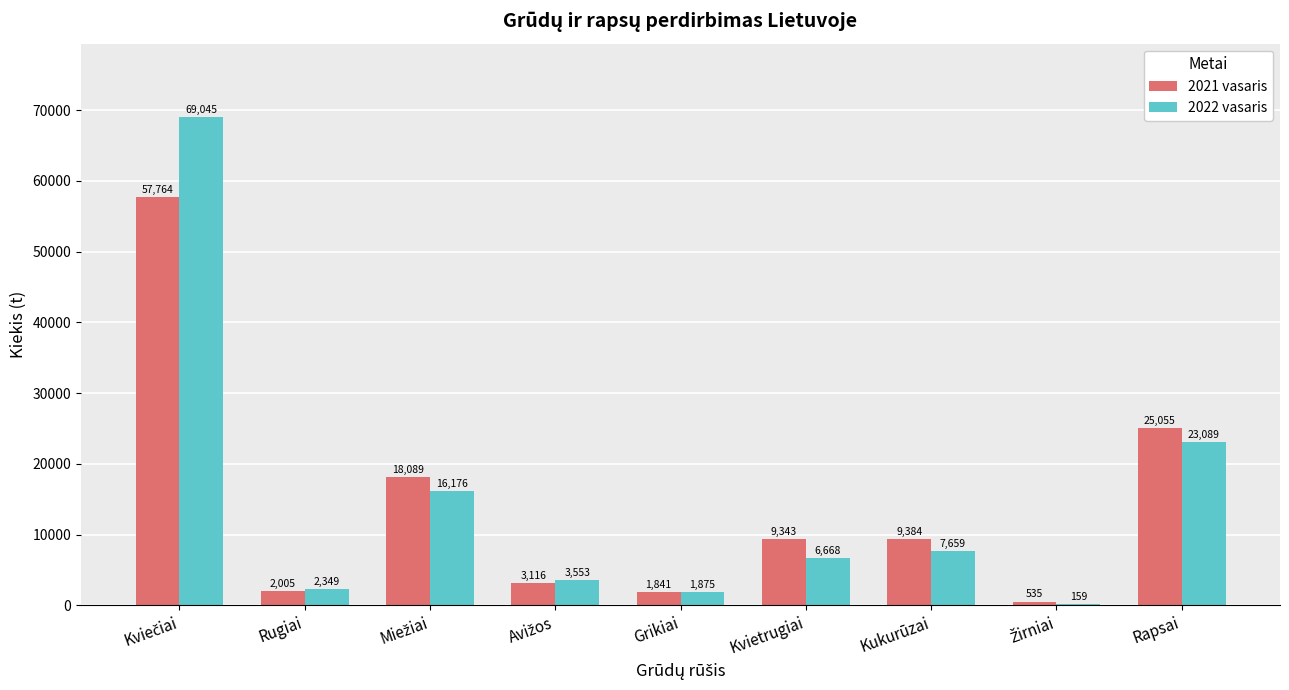

The 2022 vasaris series shows 1874.6 at Grikiai. True or false?

True